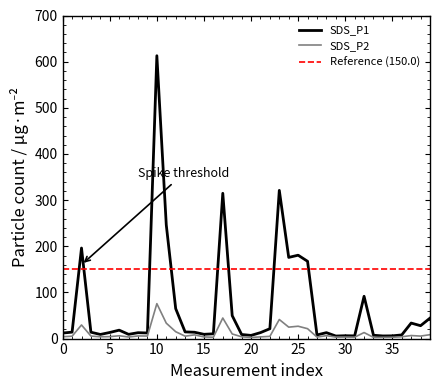

True or false: SDS_P1 and SDS_P2 intersect in this chart.

False